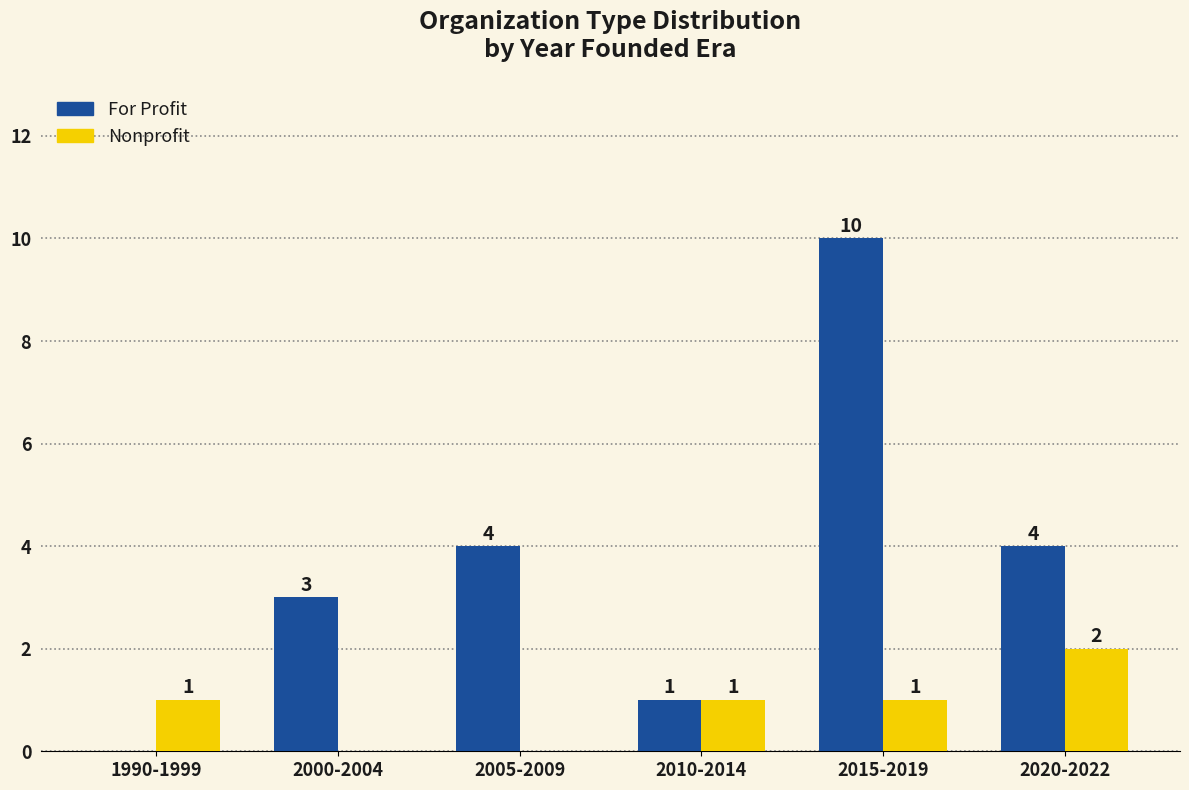

How many Nonprofit values are between 0 and 1?

5